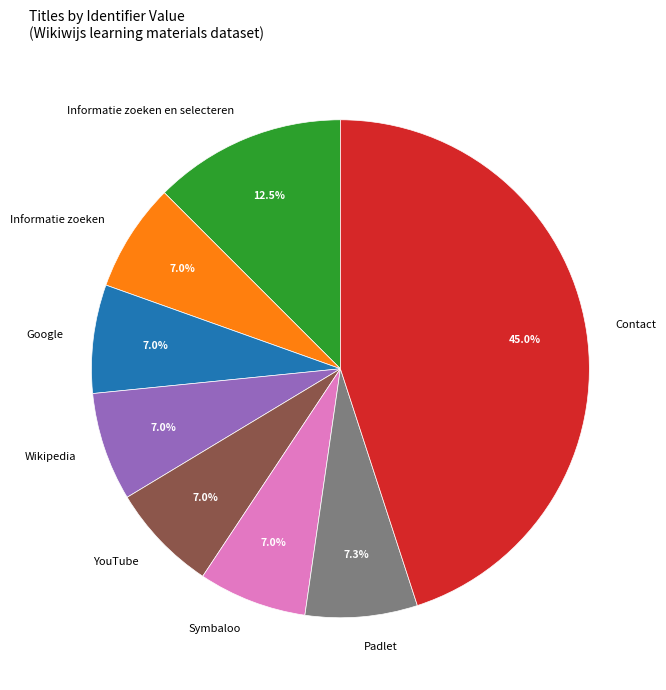

What percentage is the YouTube slice, to the nearest percent?

7%